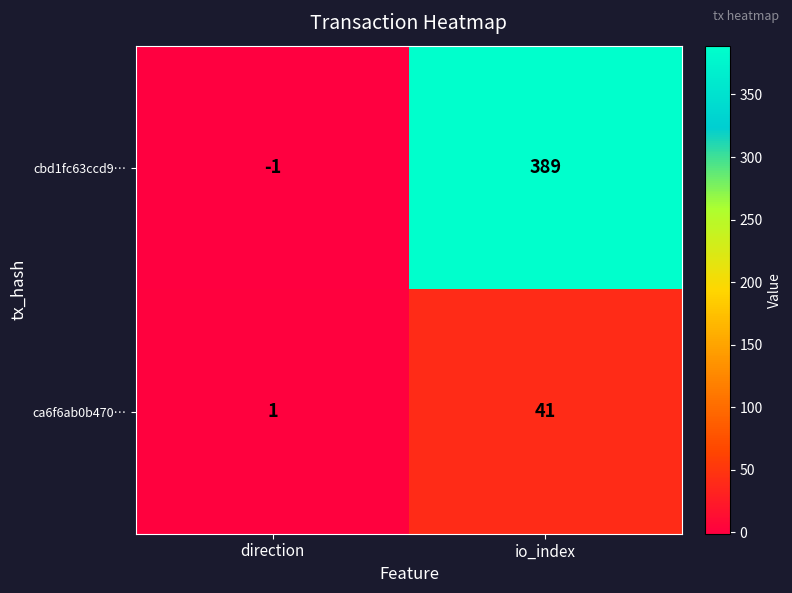

At how many categories does at least one series exceed 105?

1